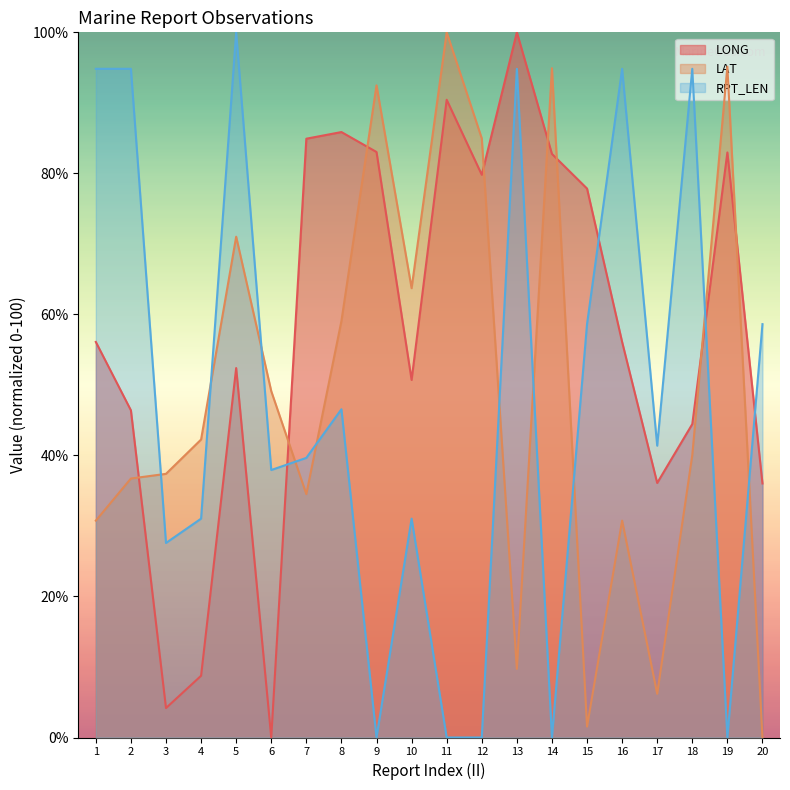

Which series changed the most between 1 and 19?

RPT_LEN